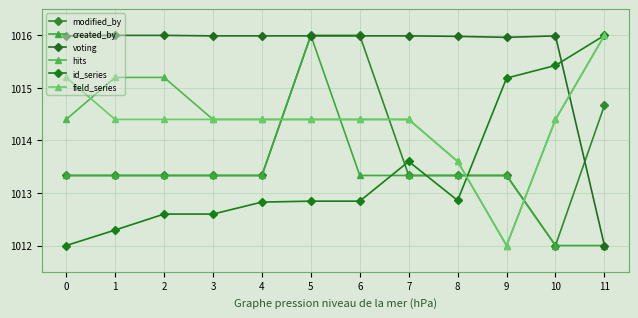

The voting series shows 1016.0 at 8. True or false?

True